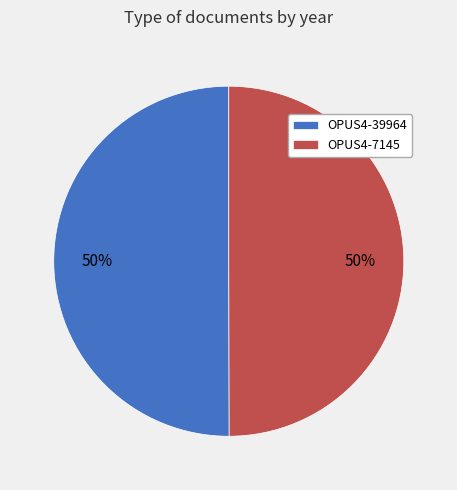

How many segments does this pie chart have?

2